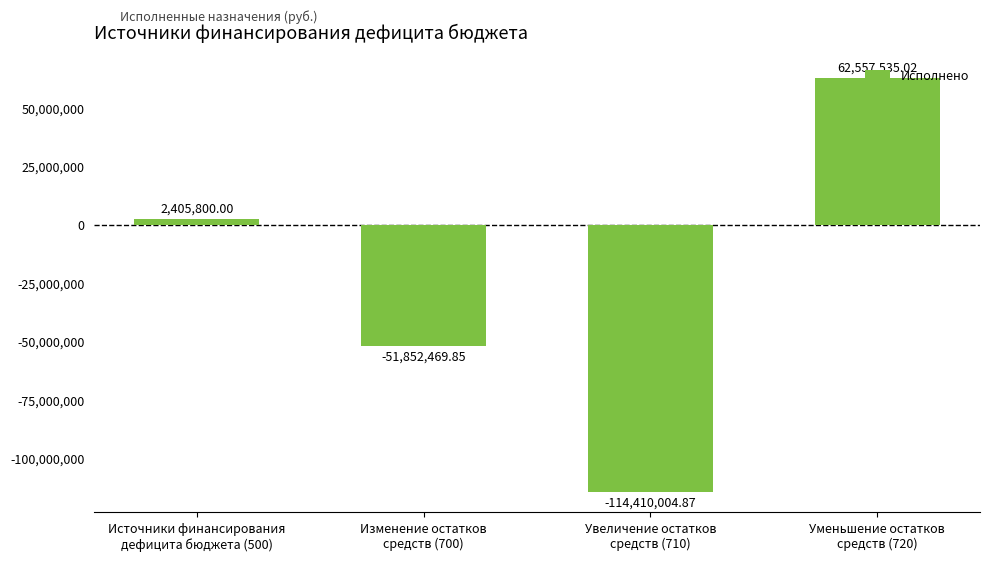

What is the average value?

-25324784.9